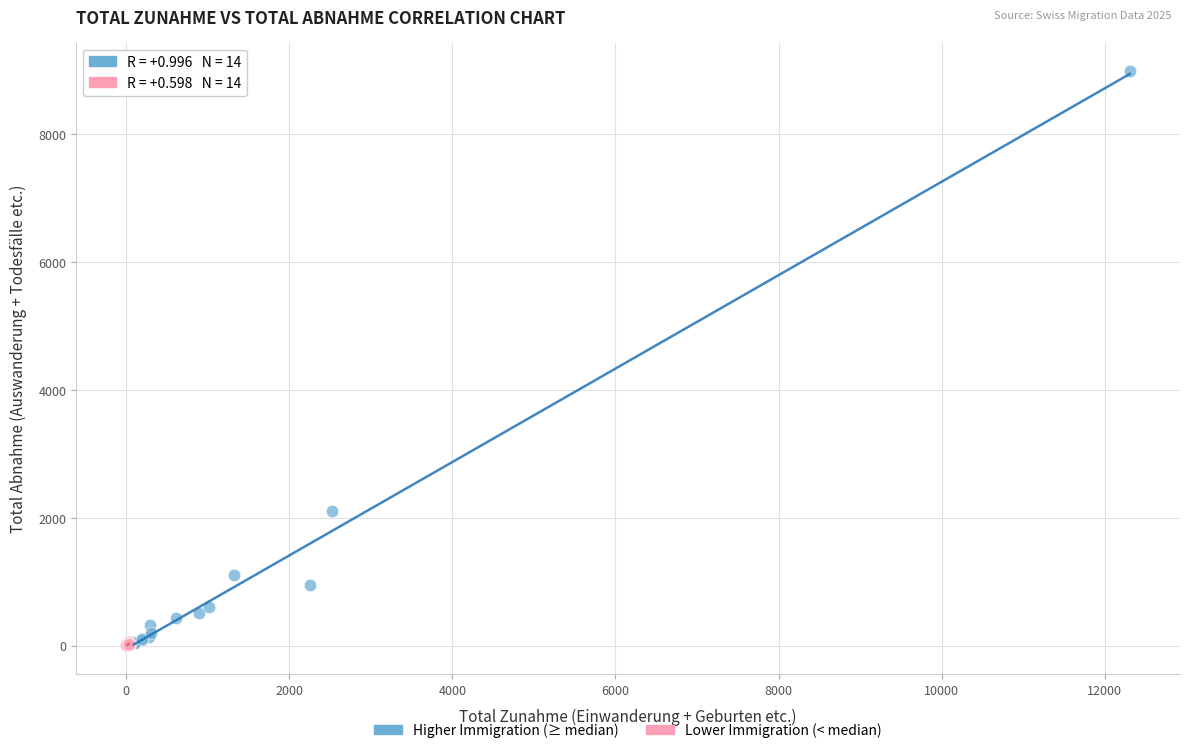

What are all the series names shown in the legend?

Higher Immigration (≥ median), Lower Immigration (< median)